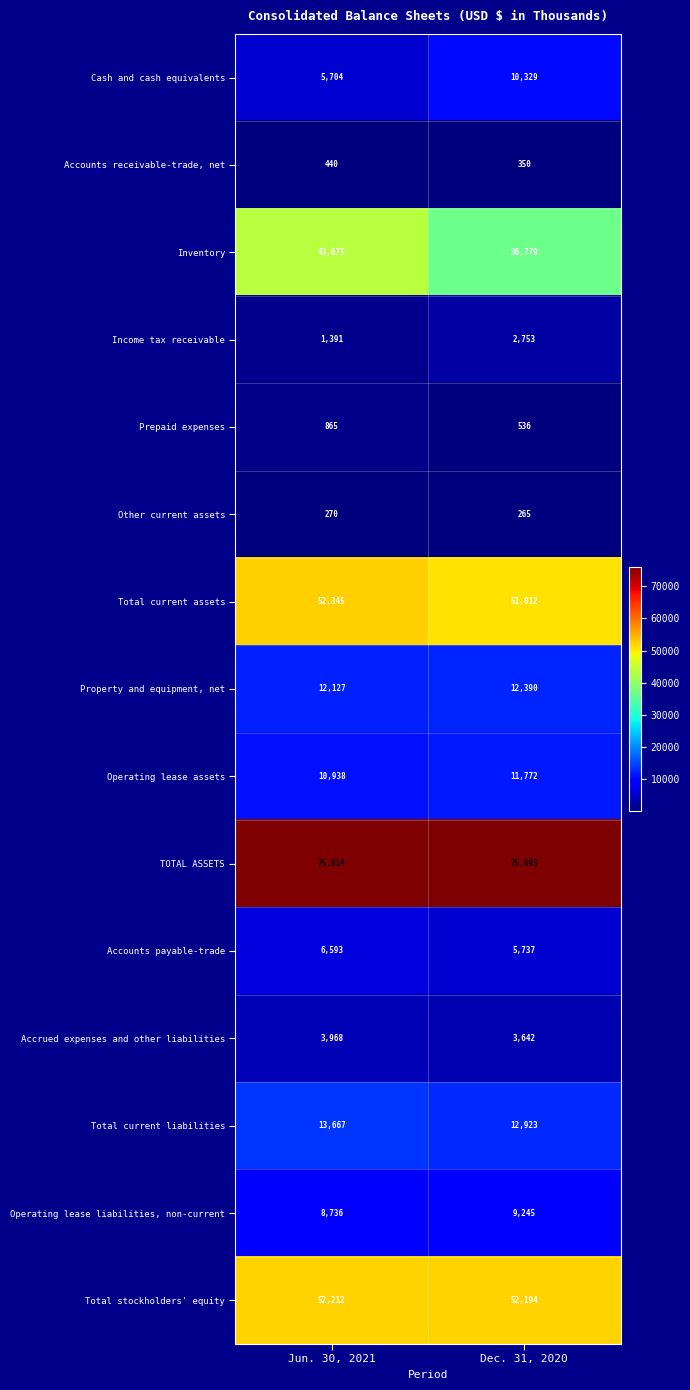

Reading left to right, list all the values displayed in this chart.

Cash and cash equivalents: Jun. 30, 2021=5704	Dec. 31, 2020=10329
Accounts receivable-trade, net: Jun. 30, 2021=440	Dec. 31, 2020=350
Inventory: Jun. 30, 2021=43675	Dec. 31, 2020=36779
Income tax receivable: Jun. 30, 2021=1391	Dec. 31, 2020=2753
Prepaid expenses: Jun. 30, 2021=865	Dec. 31, 2020=536
Other current assets: Jun. 30, 2021=270	Dec. 31, 2020=265
Total current assets: Jun. 30, 2021=52345	Dec. 31, 2020=51012
Property and equipment, net: Jun. 30, 2021=12127	Dec. 31, 2020=12390
Operating lease assets: Jun. 30, 2021=10938	Dec. 31, 2020=11772
TOTAL ASSETS: Jun. 30, 2021=75914	Dec. 31, 2020=75693
Accounts payable-trade: Jun. 30, 2021=6593	Dec. 31, 2020=5737
Accrued expenses and other liabilities: Jun. 30, 2021=3968	Dec. 31, 2020=3642
Total current liabilities: Jun. 30, 2021=13667	Dec. 31, 2020=12923
Operating lease liabilities, non-current: Jun. 30, 2021=8736	Dec. 31, 2020=9245
Total stockholders' equity: Jun. 30, 2021=52212	Dec. 31, 2020=52194